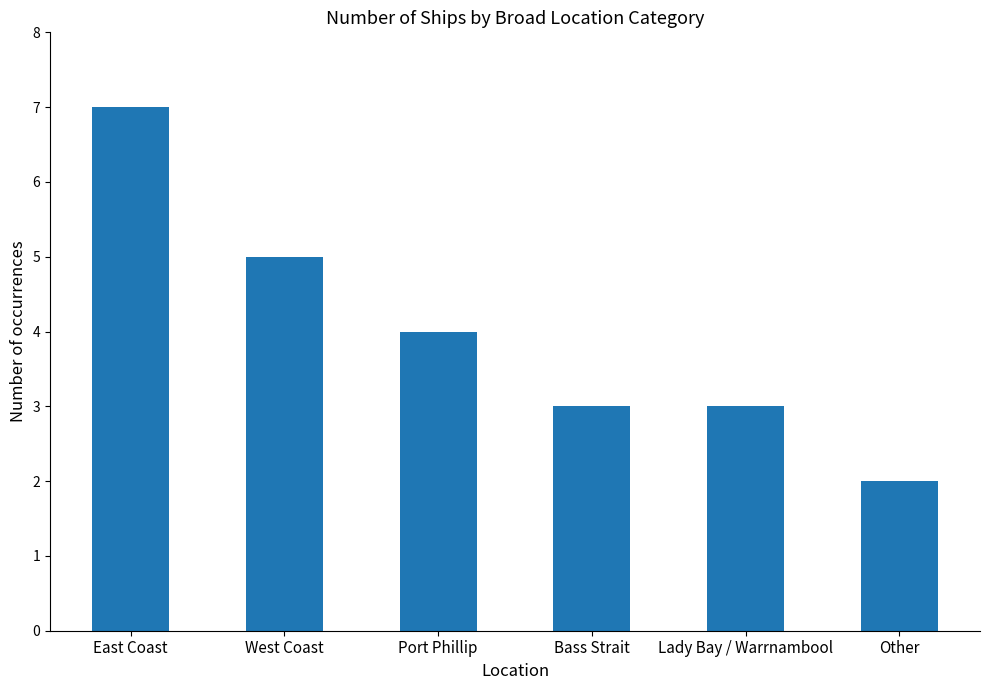

At which category does the chart reach its minimum across all series?

Other